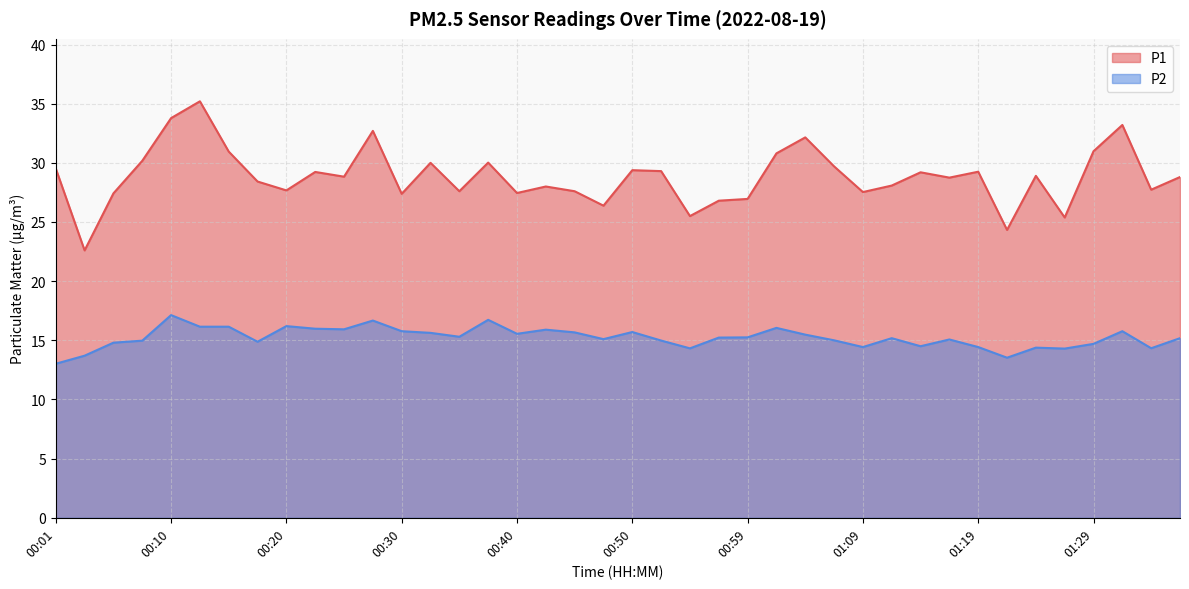

List the labels in order of P2 value, smallest first.

00:01, 01:22, 00:03, 01:26, 00:54, 01:34, 01:24, 01:09, 01:19, 01:14, 01:29, 00:06, 00:18, 00:08, 00:52, 01:07, 01:16, 00:47, 01:12, 01:36, 00:57, 00:59, 00:35, 01:04, 00:40, 00:32, 00:45, 00:50, 00:30, 01:31, 00:42, 00:25, 00:23, 01:02, 00:13, 00:15, 00:20, 00:27, 00:37, 00:10